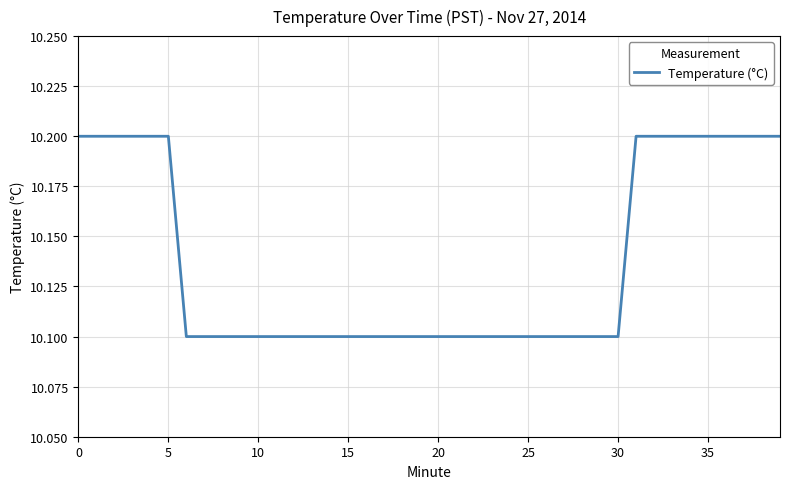

True or false: there are more than 2 points higher than both neighbors.

False